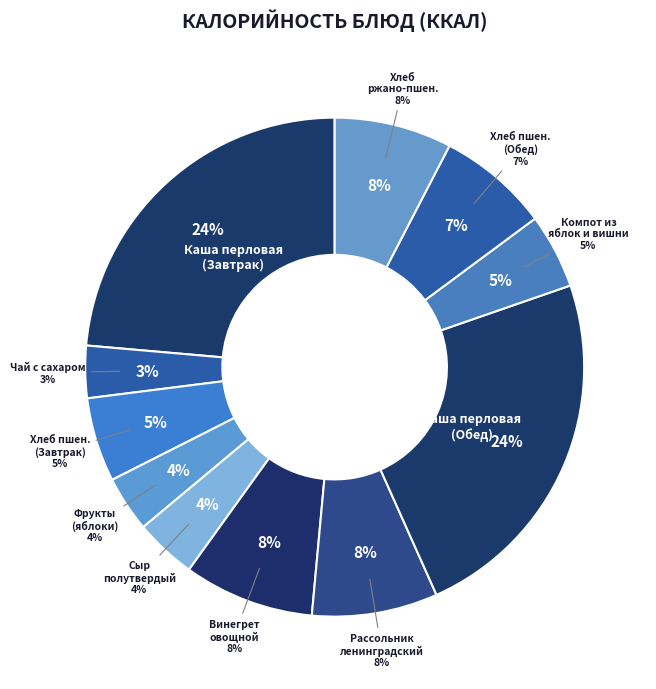

Approximately how many times larger is the value at Хлеб ржано-пшеничный compared to Рассольник ленинградский со сметаной?

0.9